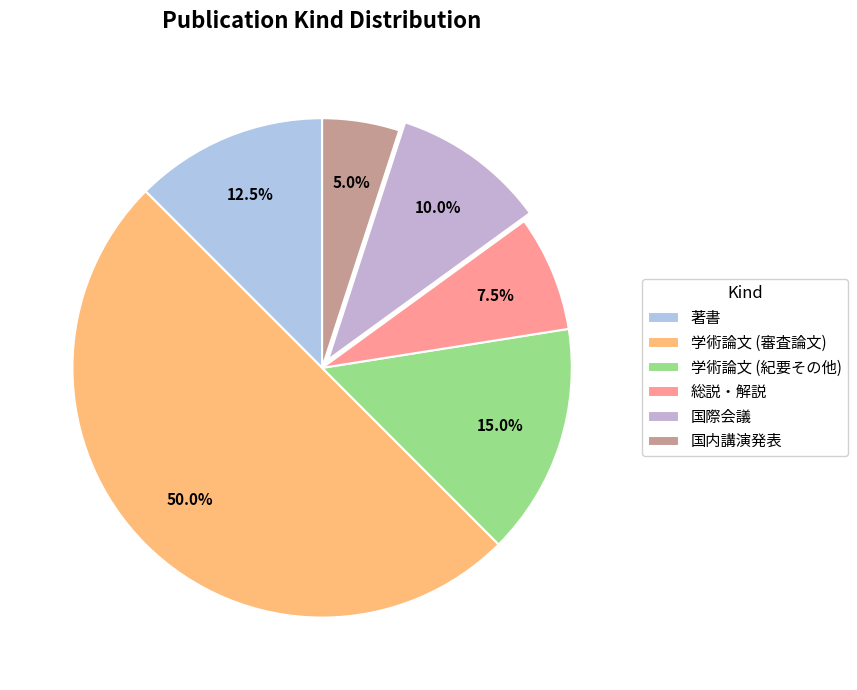

Which slice is the largest?

学術論文 (審査論文)